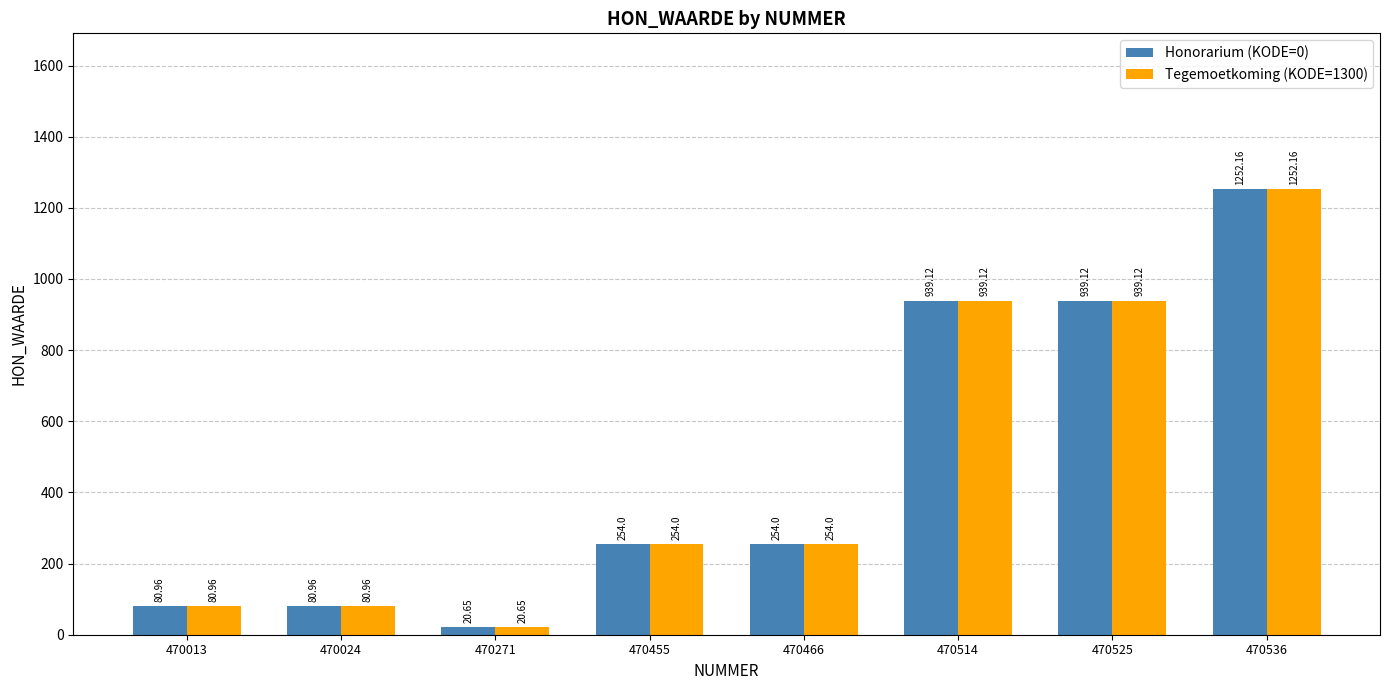

What is the difference between the second highest and minimum values in the Honorarium (KODE=0) series?

918.5